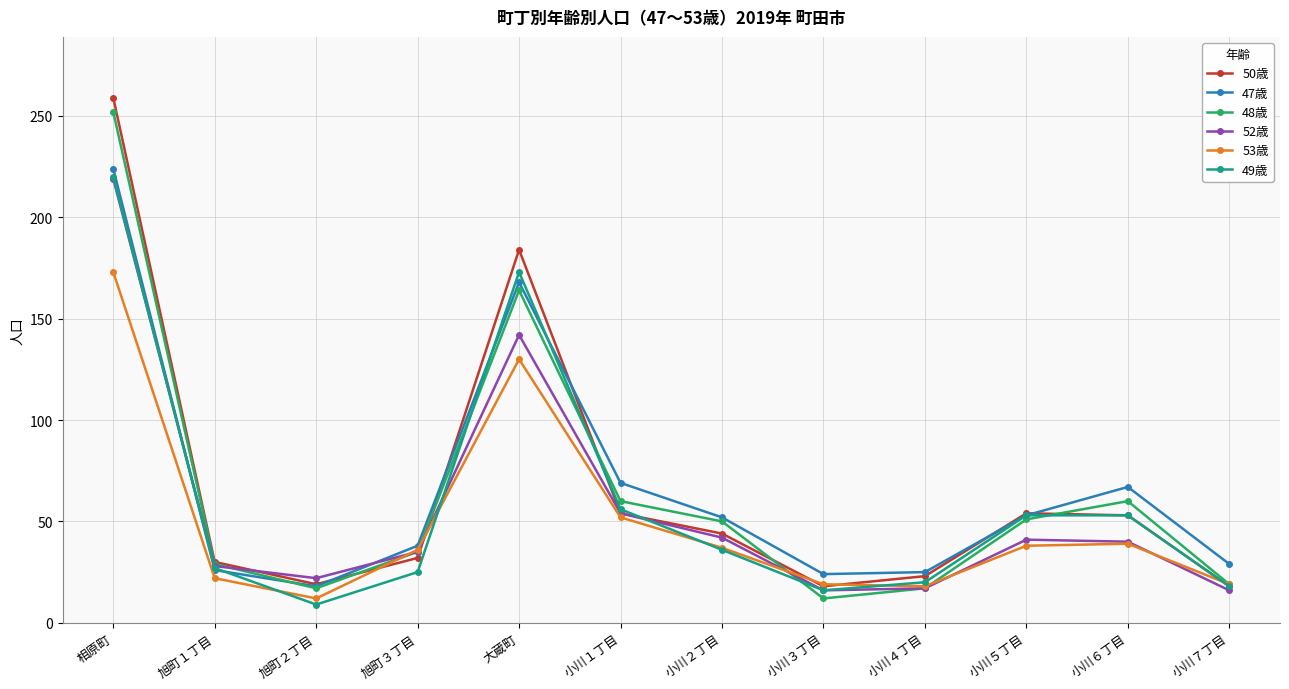

What is the label of the 11th point from the left?

小川６丁目